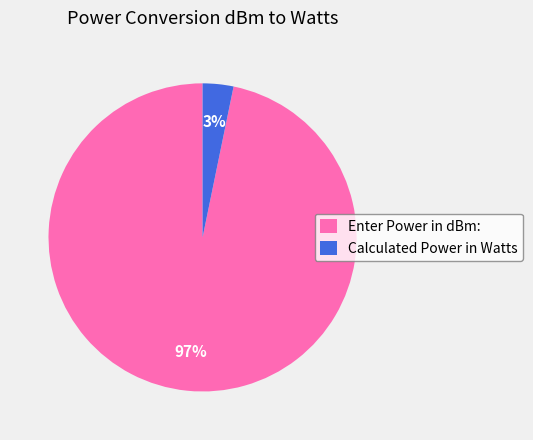

The Enter Power in dBm: slice represents 97% of the pie. True or false?

True